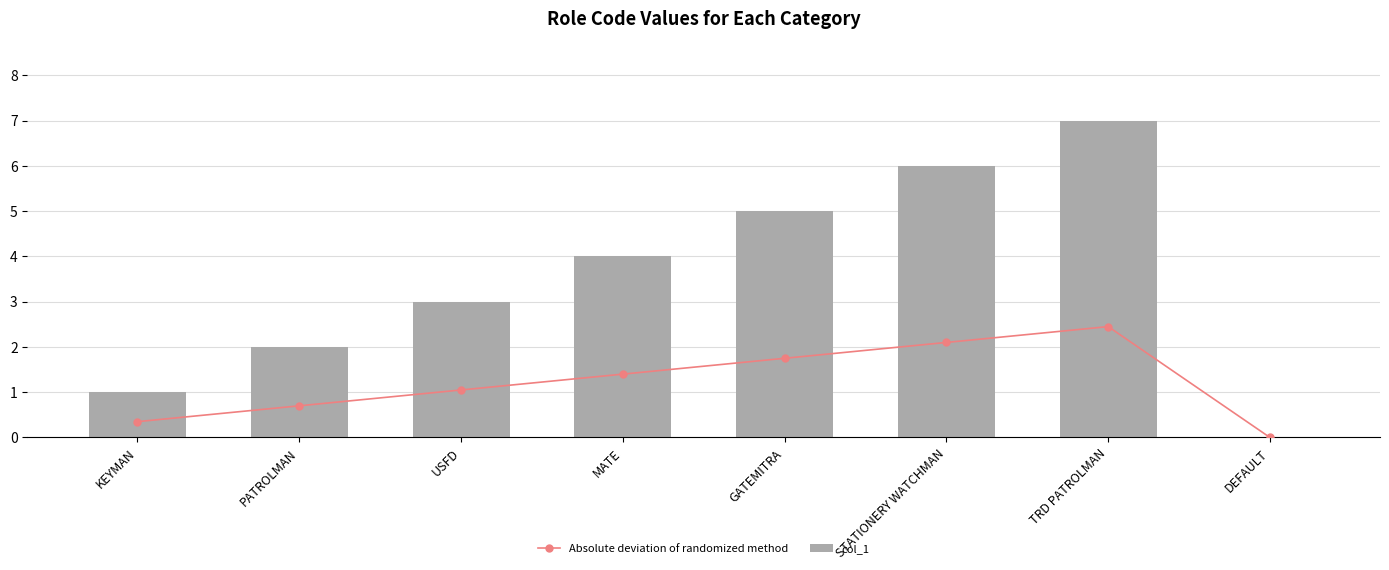

The Absolute deviation of randomized method series shows 1.4 at MATE. True or false?

True